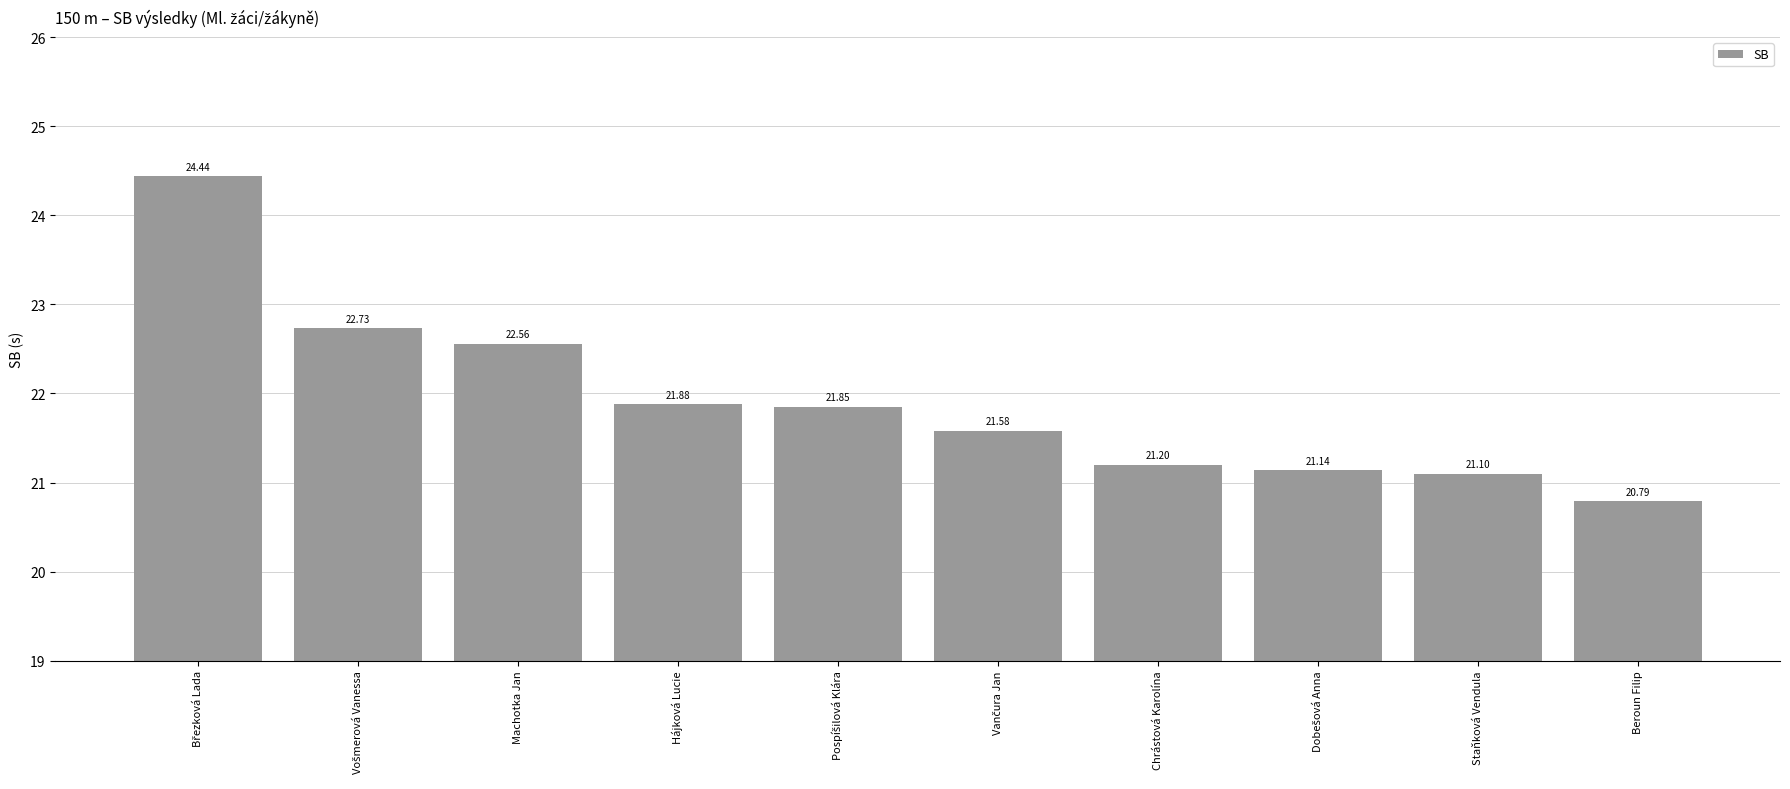

What is the difference between the second highest and minimum values?

1.9